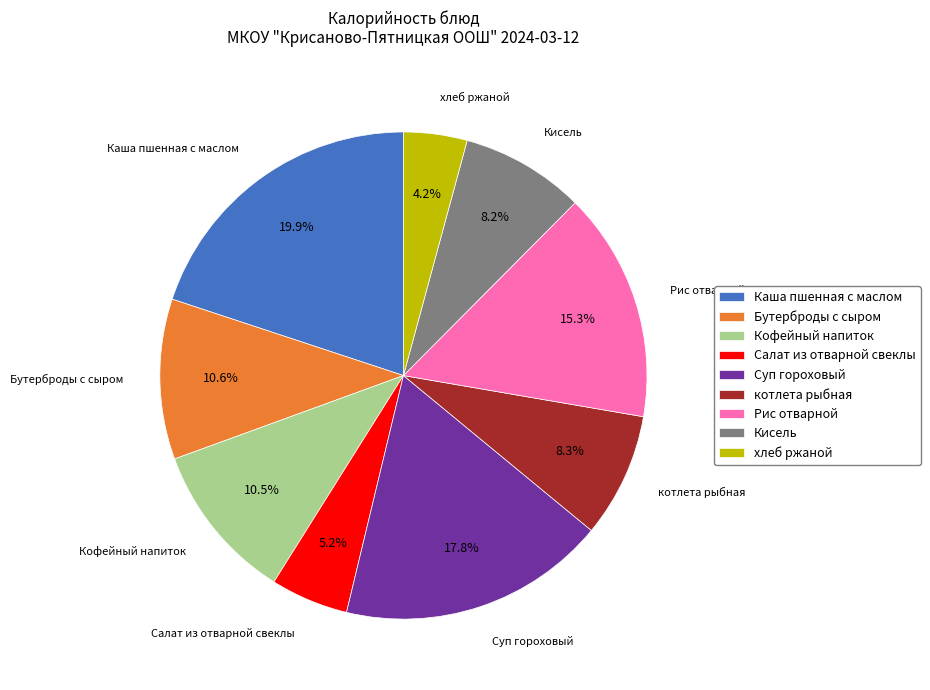

How much of the chart is everything except Кисель?

91.8%